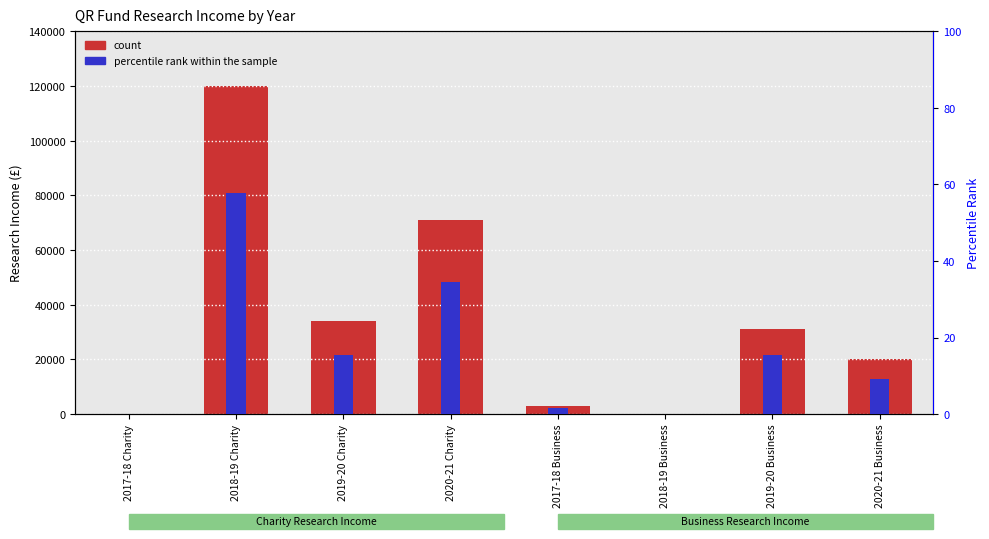

What is the sum of the count values at 2017-18 Charity and 2020-21 Business?

20000.0